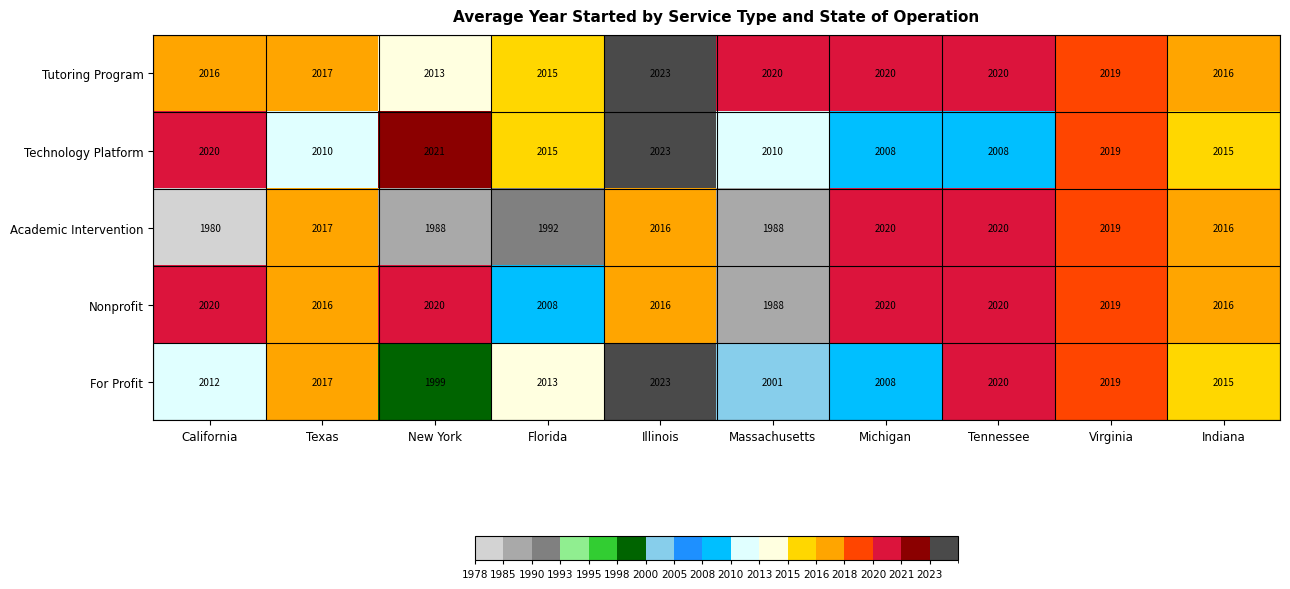

At which category is the sum across all series the highest?

Illinois